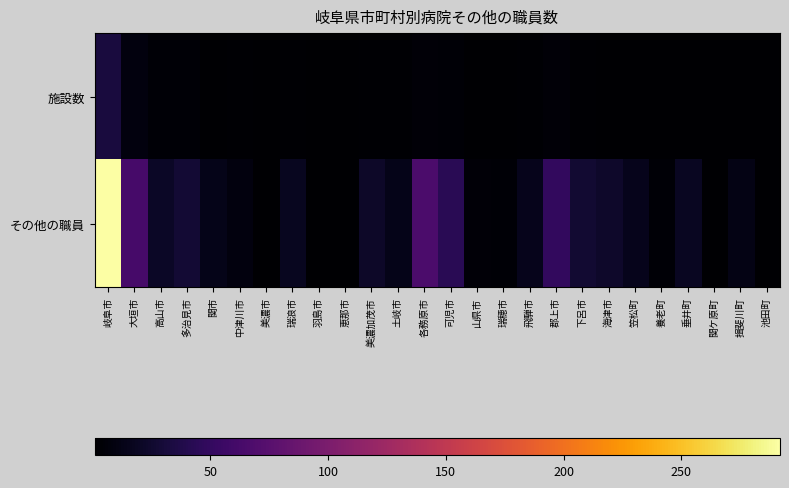

What is the difference between the highest and lowest values at 美濃加茂市?

18.6